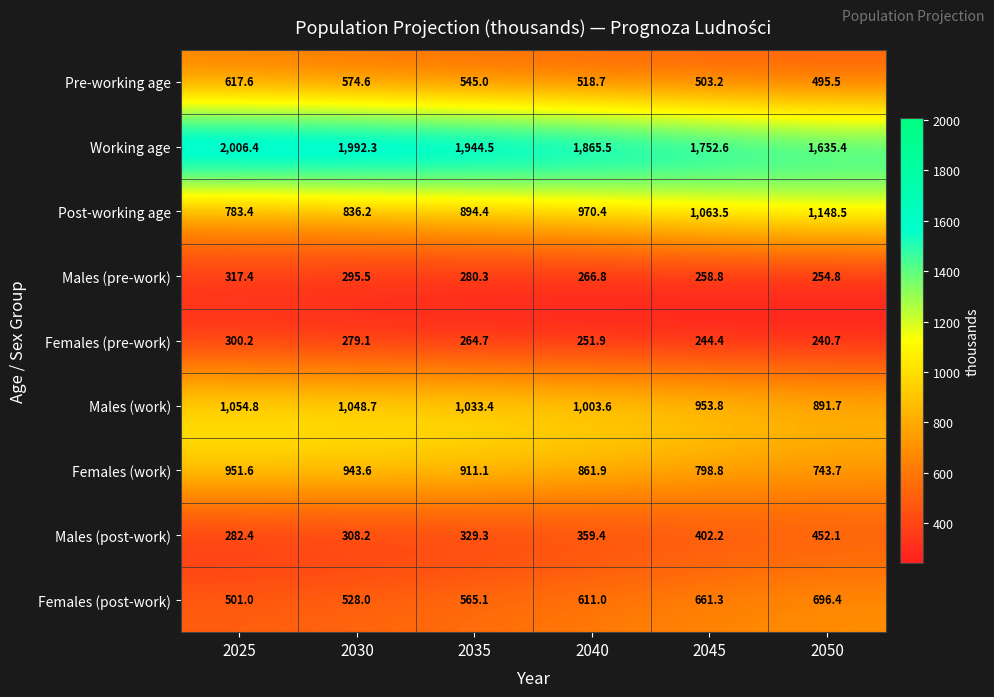

At 2050, list the series in order from largest to smallest.

Working age, Post-working age, Males (work), Females (work), Females (post-work), Pre-working age, Males (post-work), Males (pre-work), Females (pre-work)